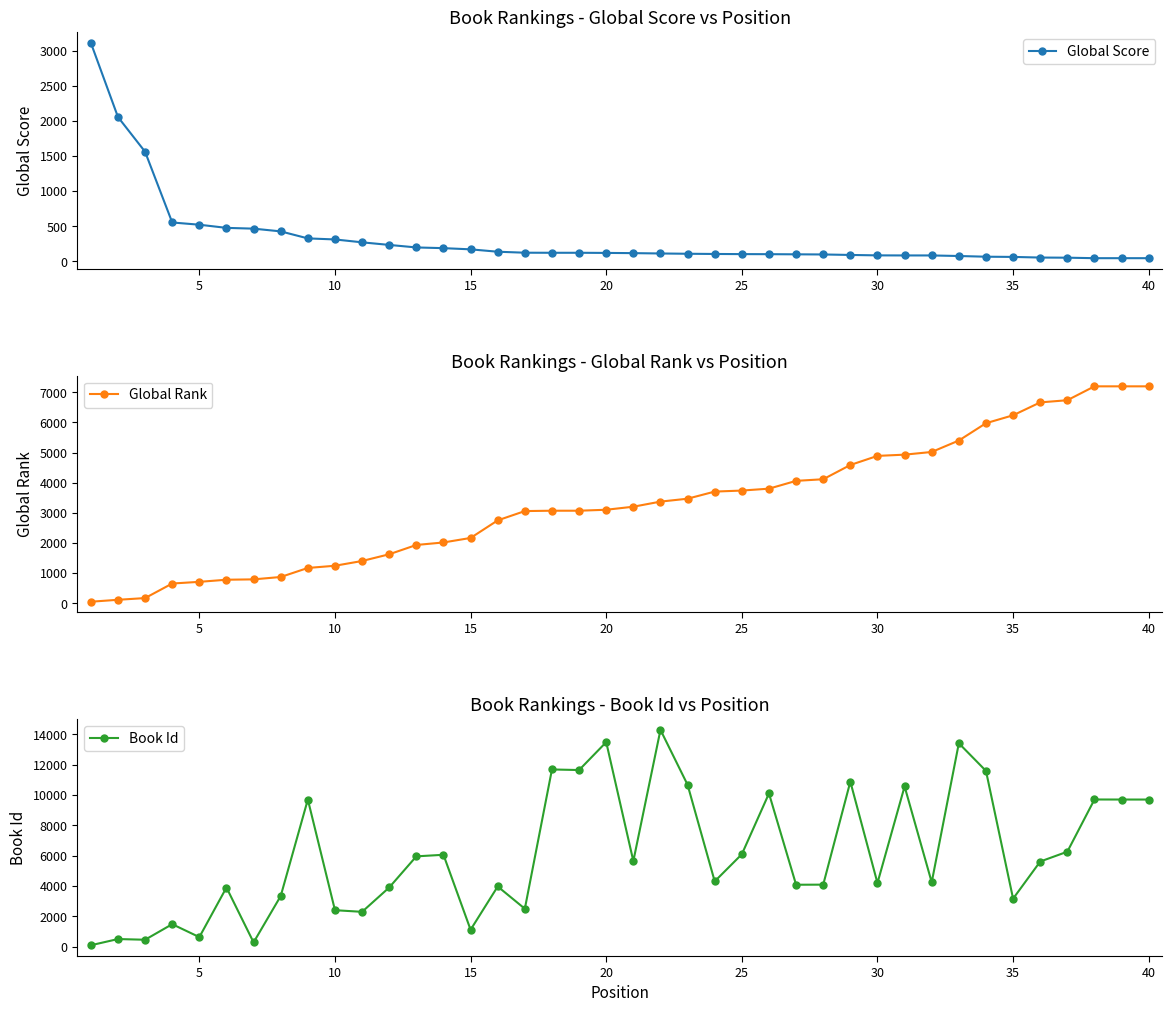

Read the Global Score value at 10, to the nearest 50.

300